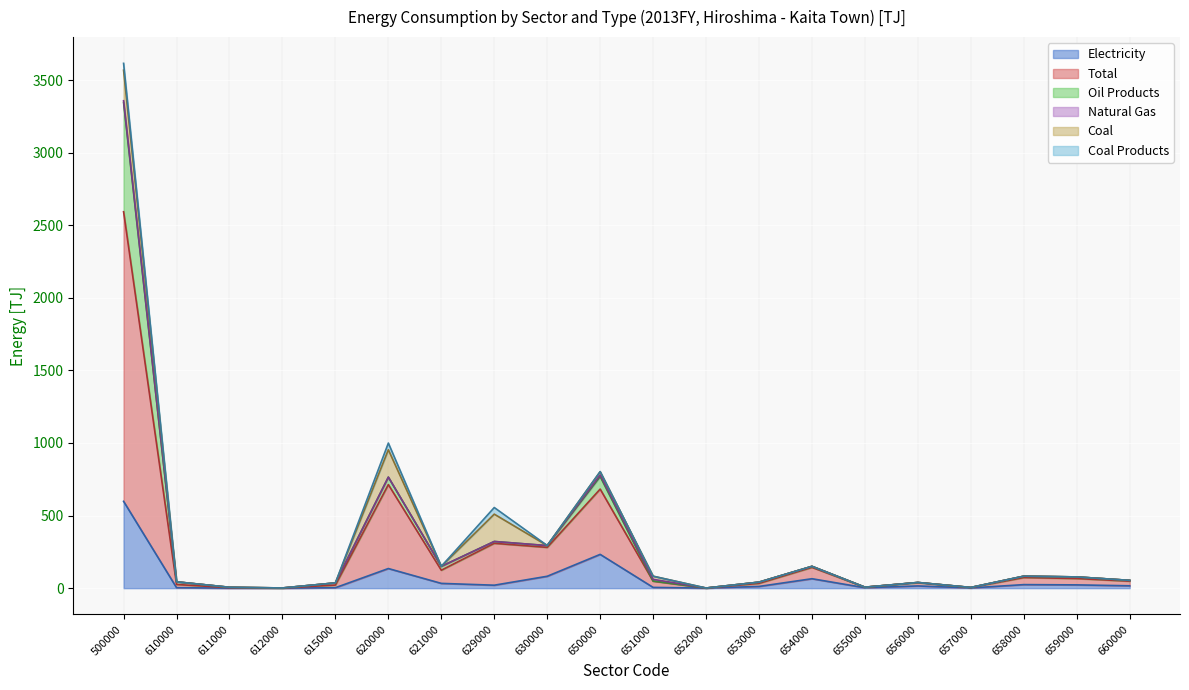

True or false: Natural Gas has a value of 5.4 at 655000.

False